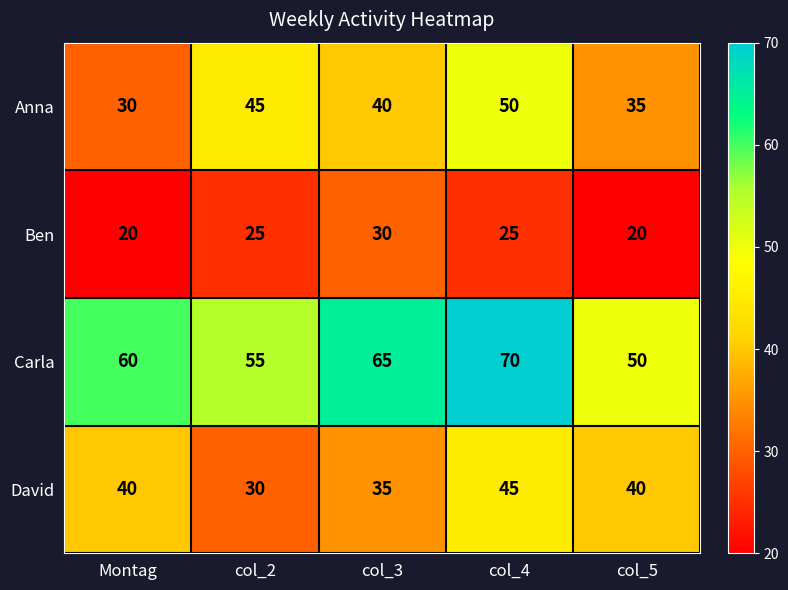

How many values in the David series are below 40?

2